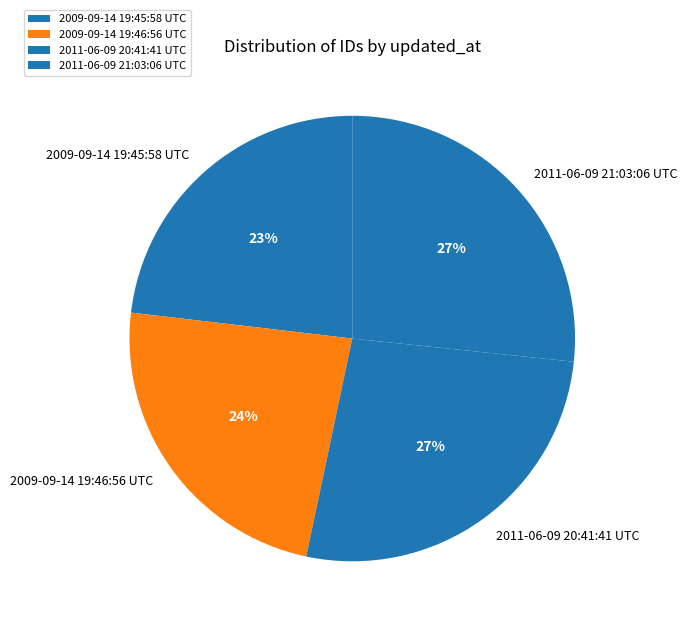

Does any single category account for the majority?

No